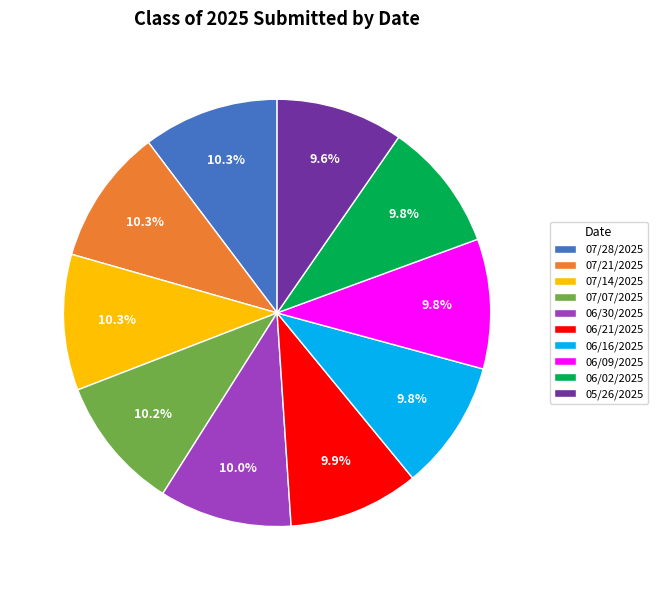

Is the sum of 06/16/2025 and 06/09/2025 greater than half?

No